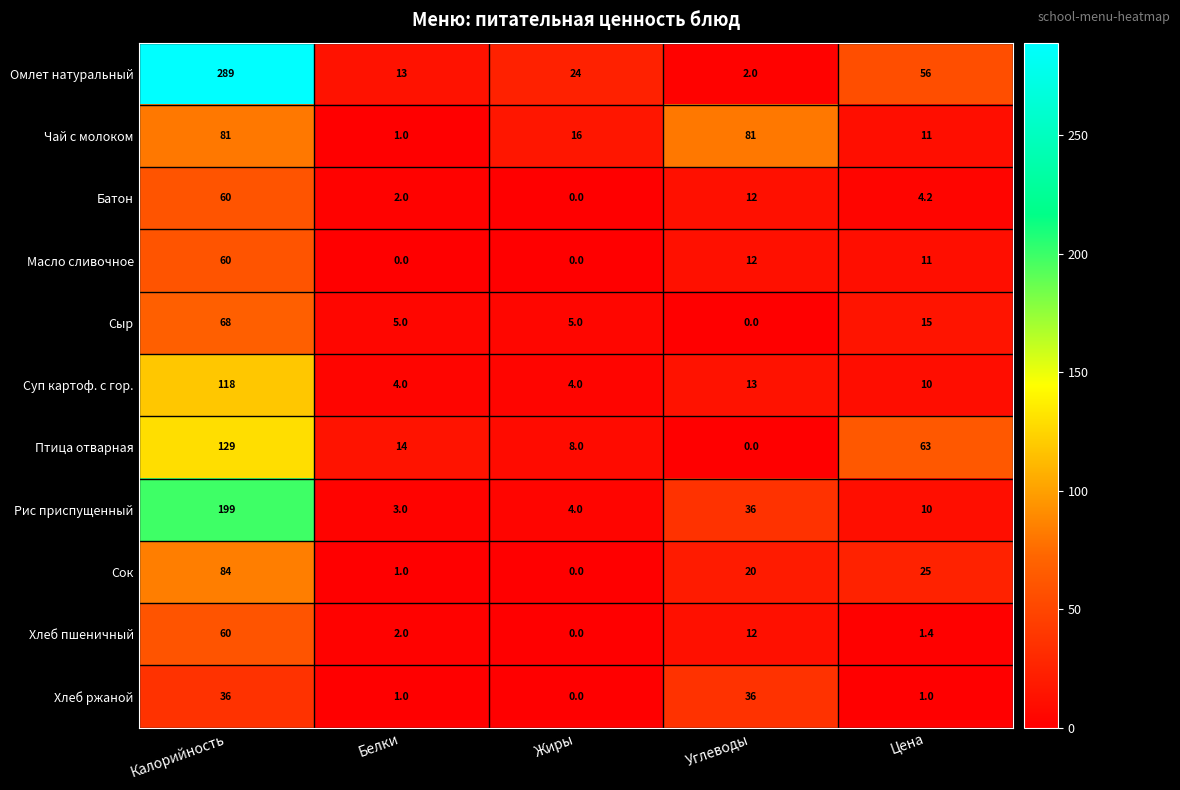

What is the difference between the maximum and minimum values in the Рис приспущенный series?

196.0